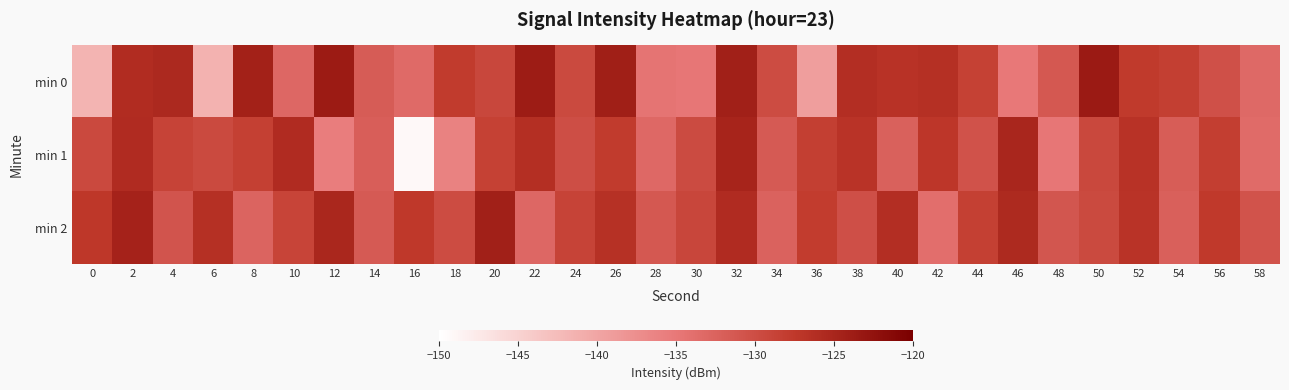

At which category is the sum across all series the highest?

32